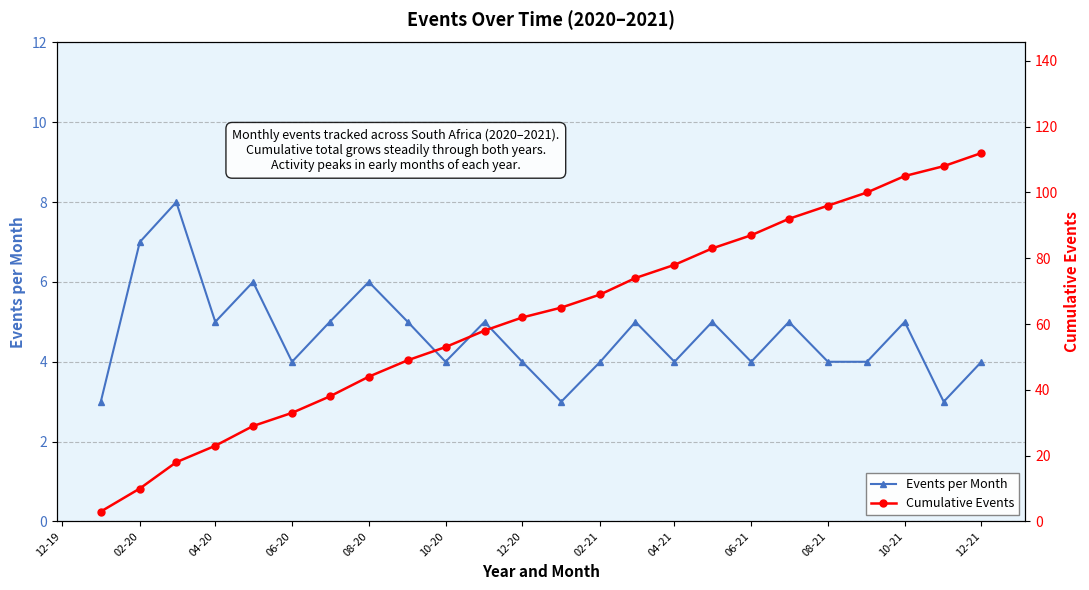

The Events per Month series shows 4 at 12-20. True or false?

True